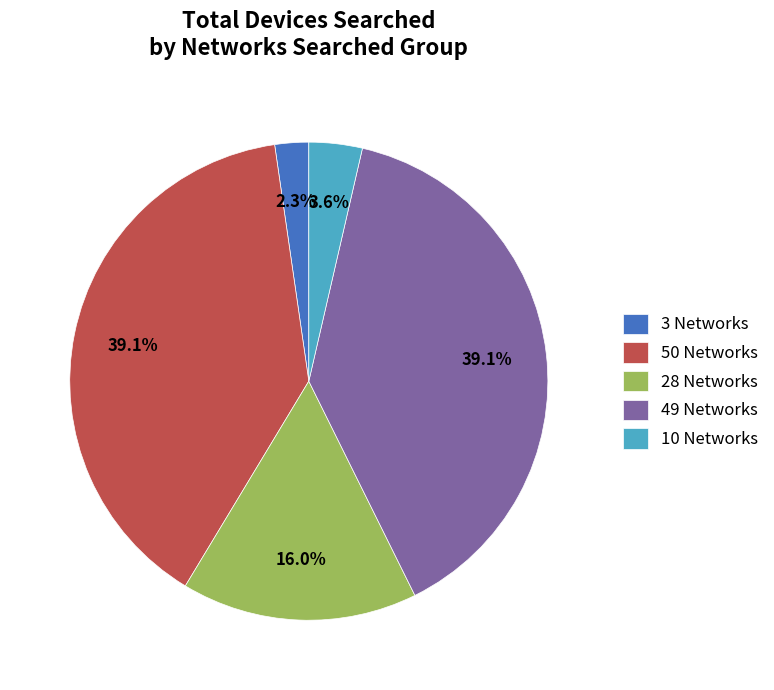

True or false: 3 Networks accounts for 2% of the total.

True